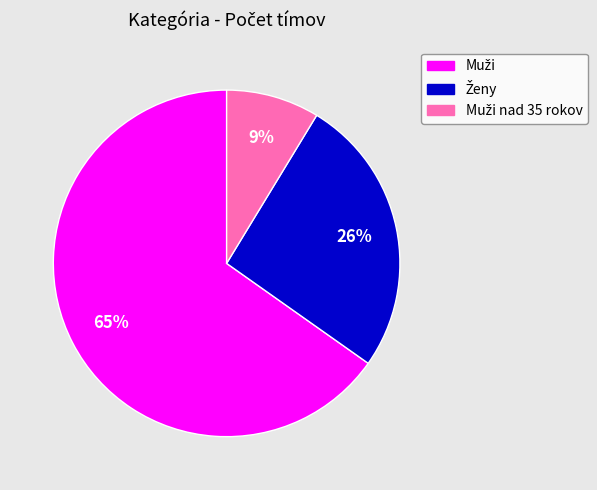

Is there a majority slice in this chart?

Yes